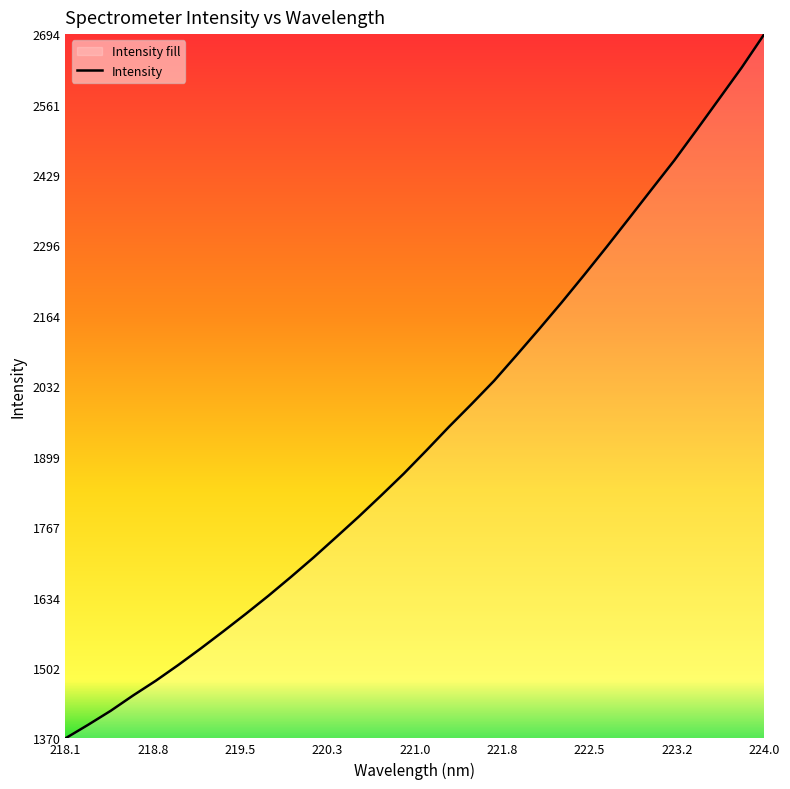

What is the maximum value shown in the chart?

2693.7